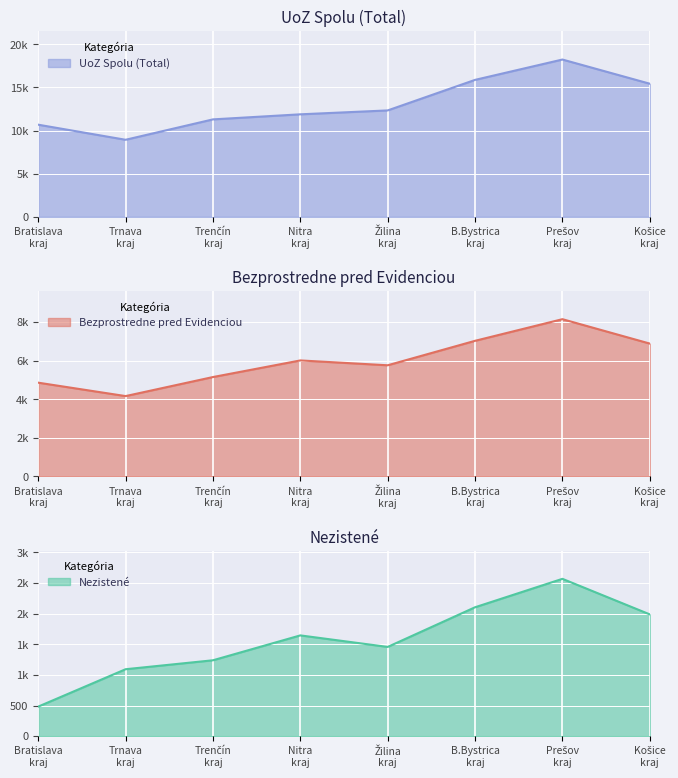

What is the difference between the UoZ spolu values at Bratislava kraj and Trenčín kraj?

616